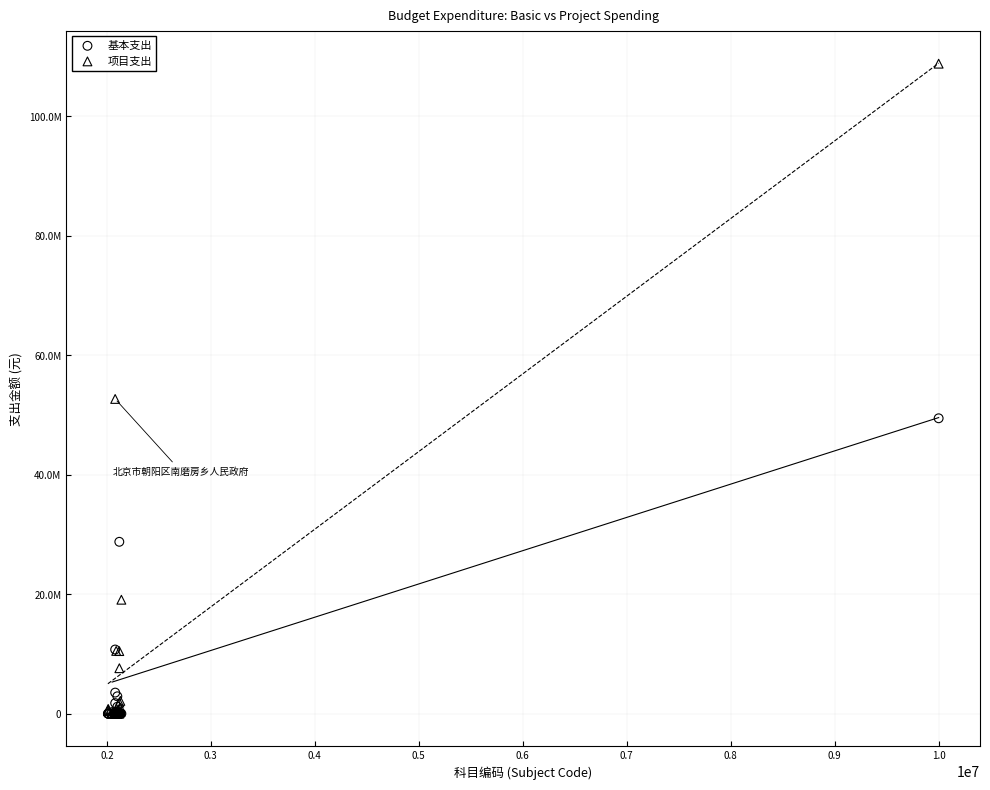

What are all the series names shown in the legend?

基本支出, 项目支出